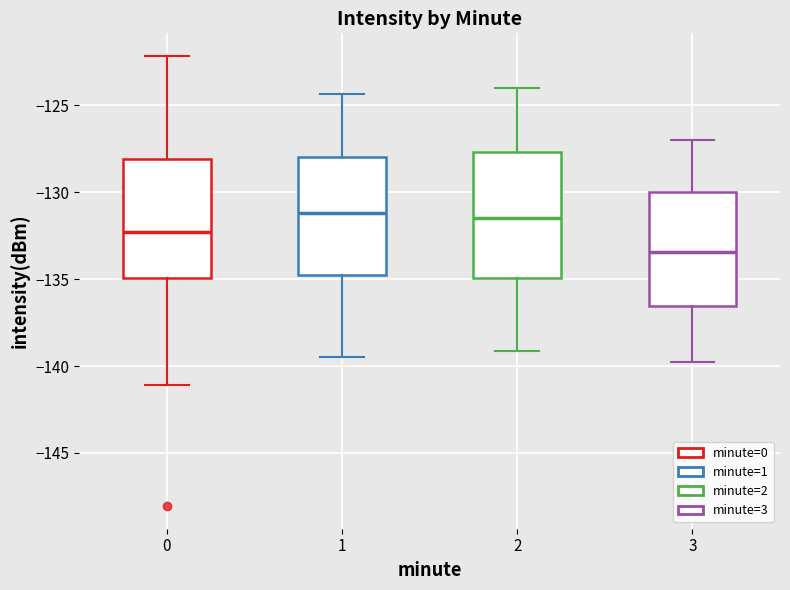

Reading left to right, transcribe this box plot: for each box, give where its median line is, the range the box spans, and where its two whiskers end, as read against the y-axis. The values are not printed on the chart, so give them approximately, as read against the axis.

0: median -132.5, box -135.0 to -128.0, whiskers -141.0 to -122.0
1: median -131.0, box -135.0 to -128.0, whiskers -139.5 to -124.5
2: median -131.5, box -135.0 to -127.5, whiskers -139.0 to -124.0
3: median -133.5, box -136.5 to -130.0, whiskers -140.0 to -127.0